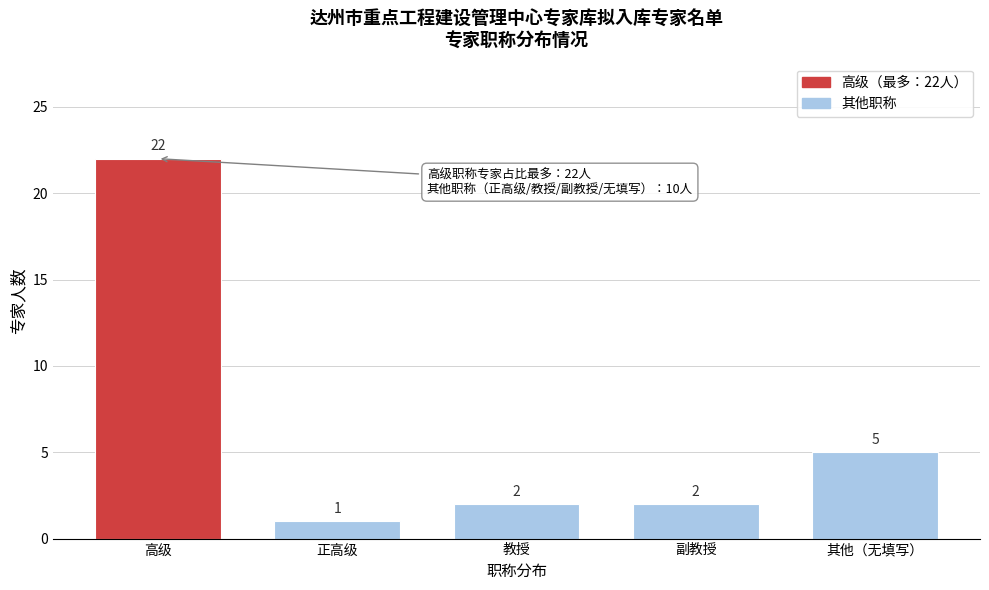

Reading right to left, what are all the values shown in this chart?

5	2	2	1	22